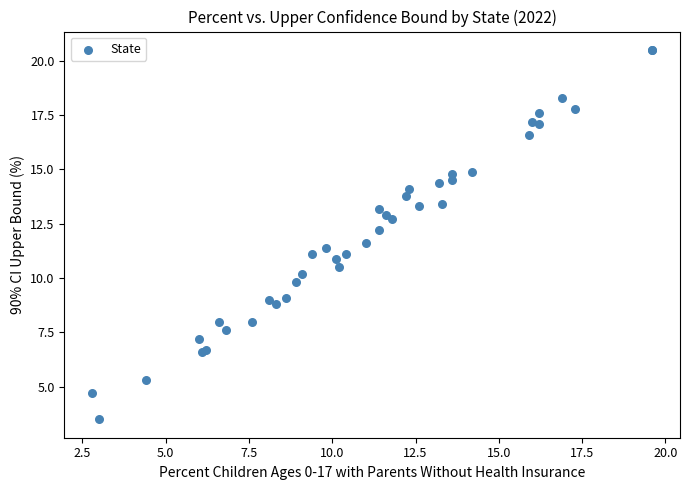

What Y value in the scatter plot is closest to 12?

12.2